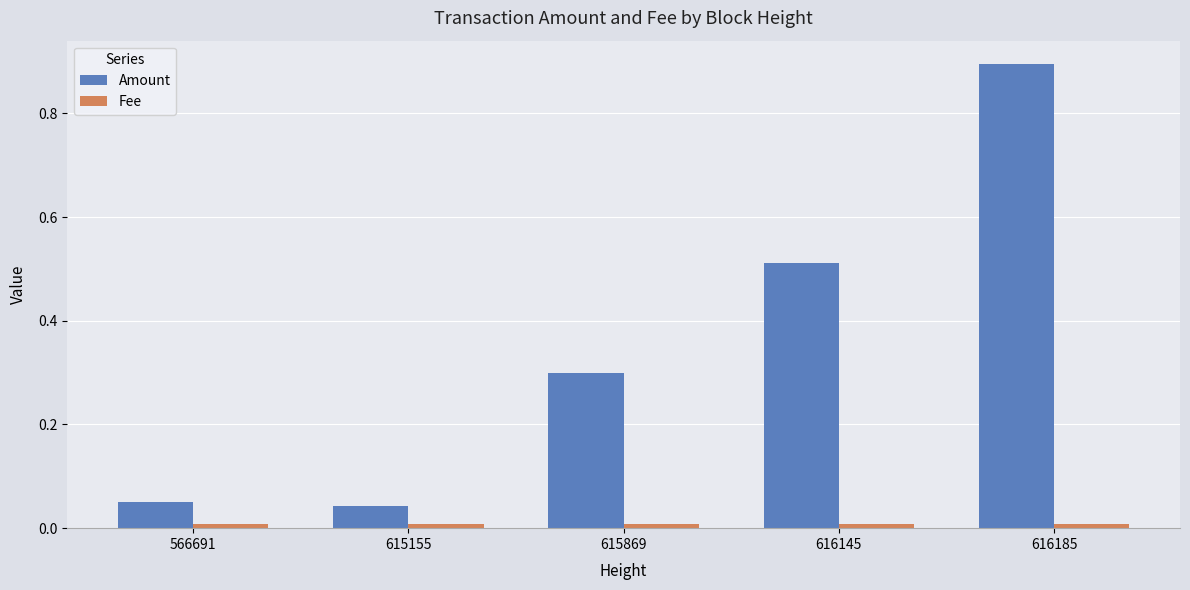

At which category is the sum across all series the highest?

616185